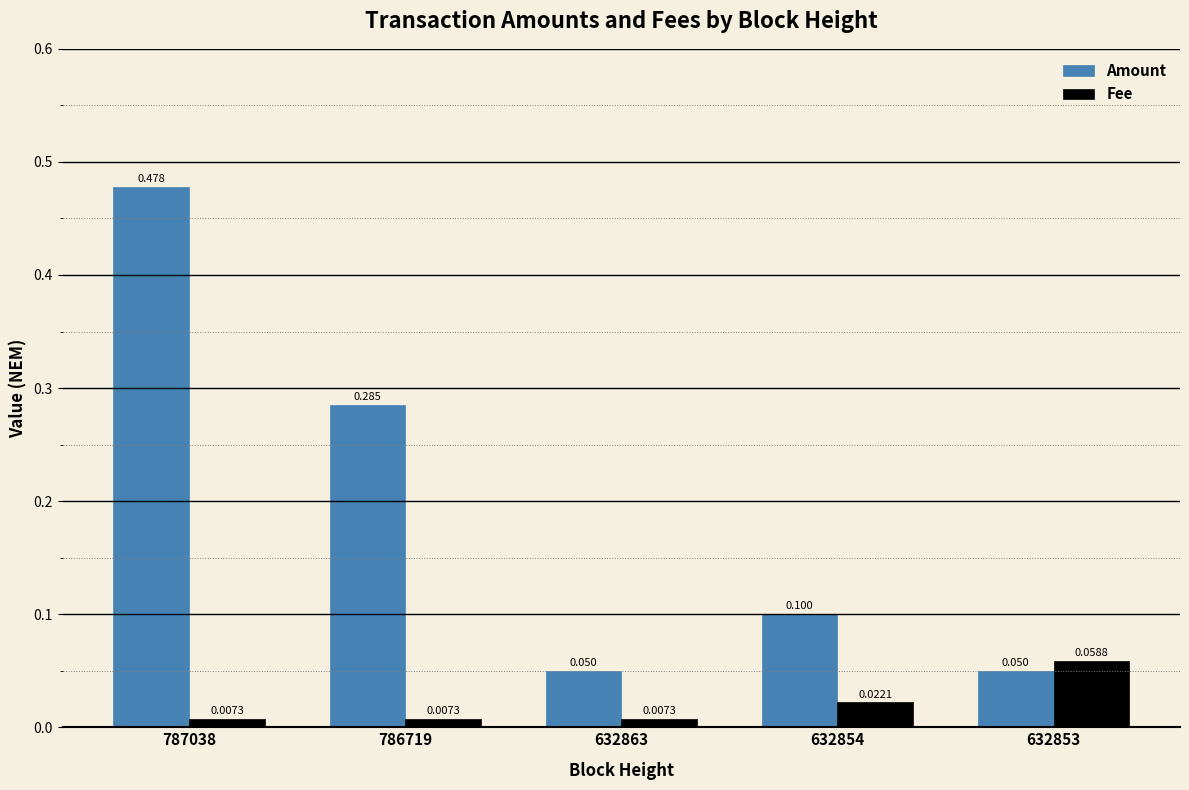

Is the value of Fee at 632853 greater than the value of Amount at 632863?

Yes